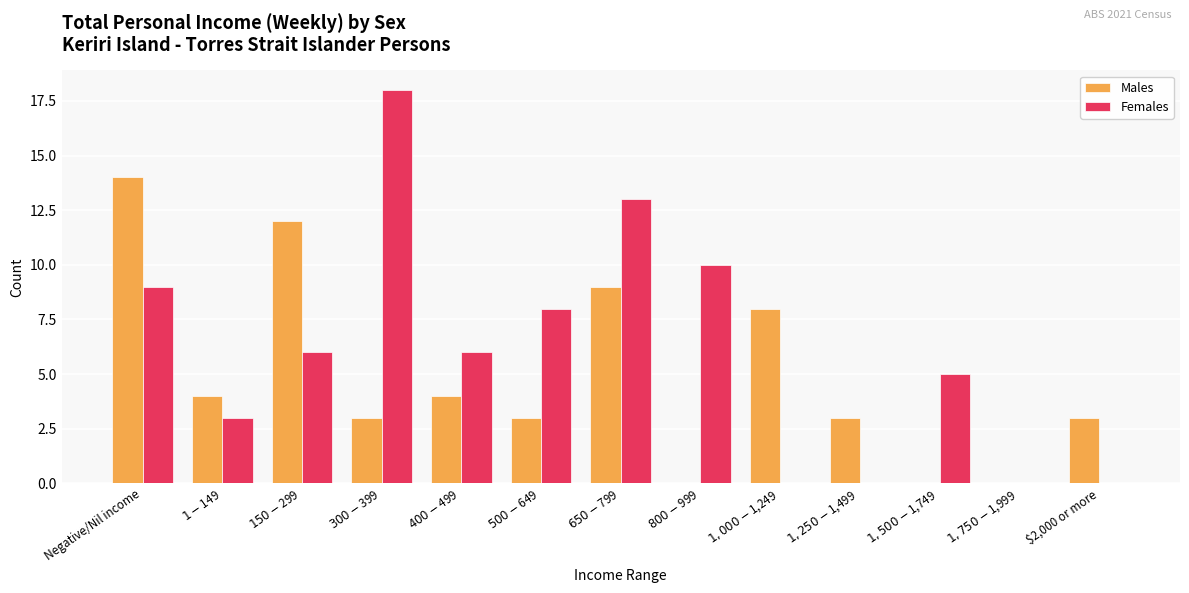

Between $1-$149 and $500-$649, which series saw the biggest shift?

Females